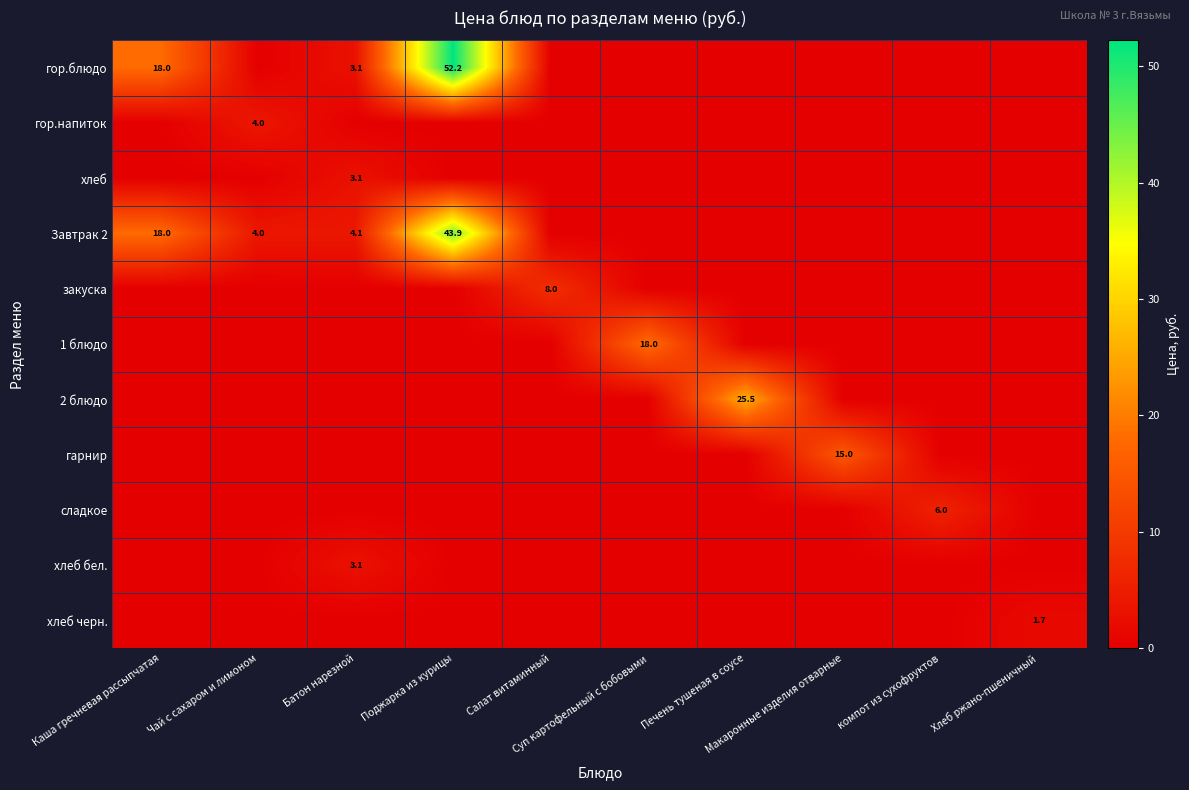

Which series changed the most between Салат витаминный and Печень тушеная в соусе?

2 блюдо